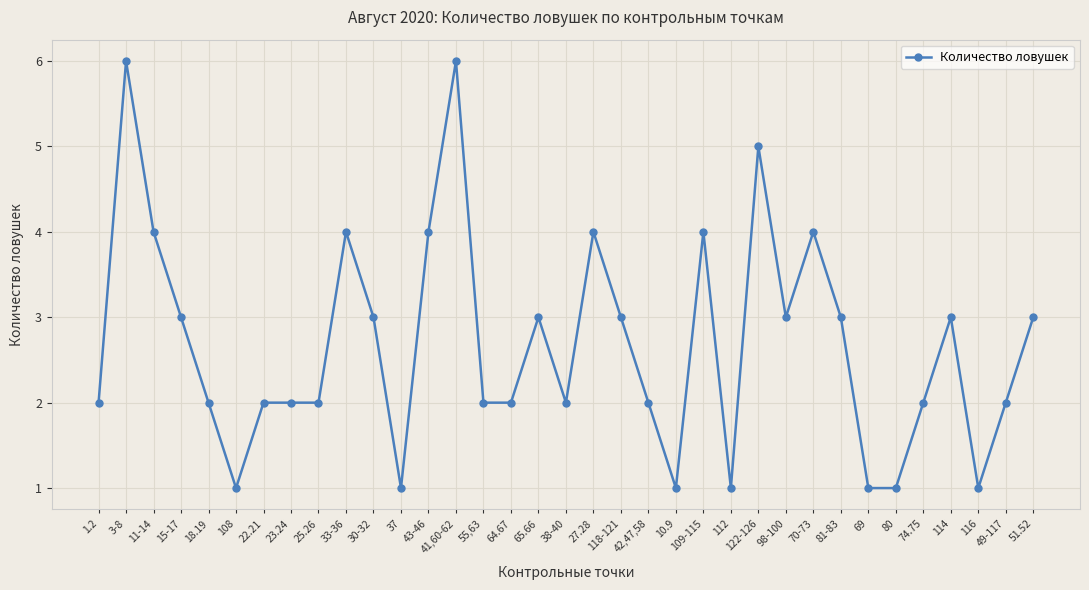

How many distinct data groups are displayed?

1